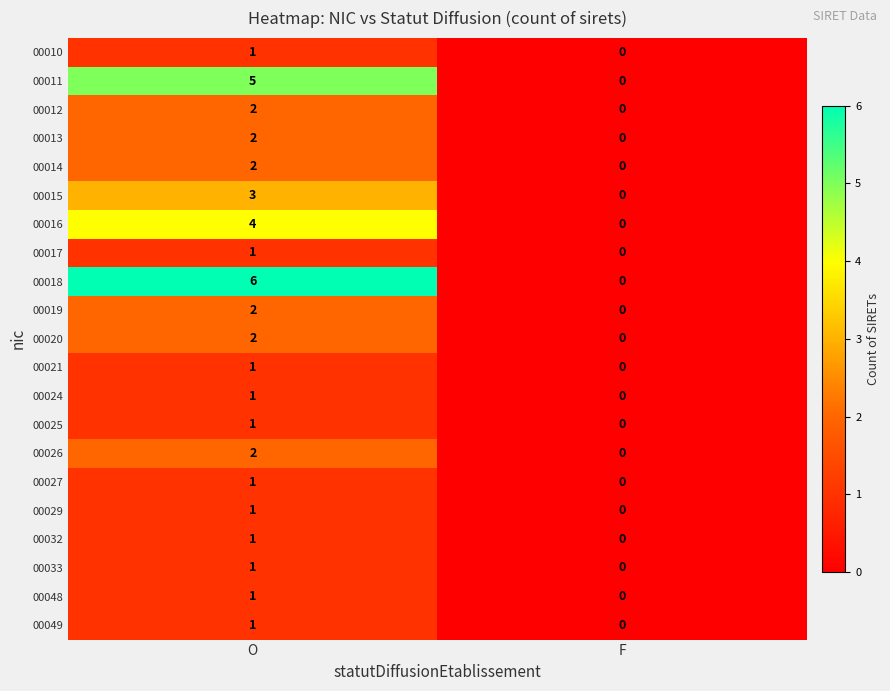

True or false: 00029 has a value of 0 at F.

True